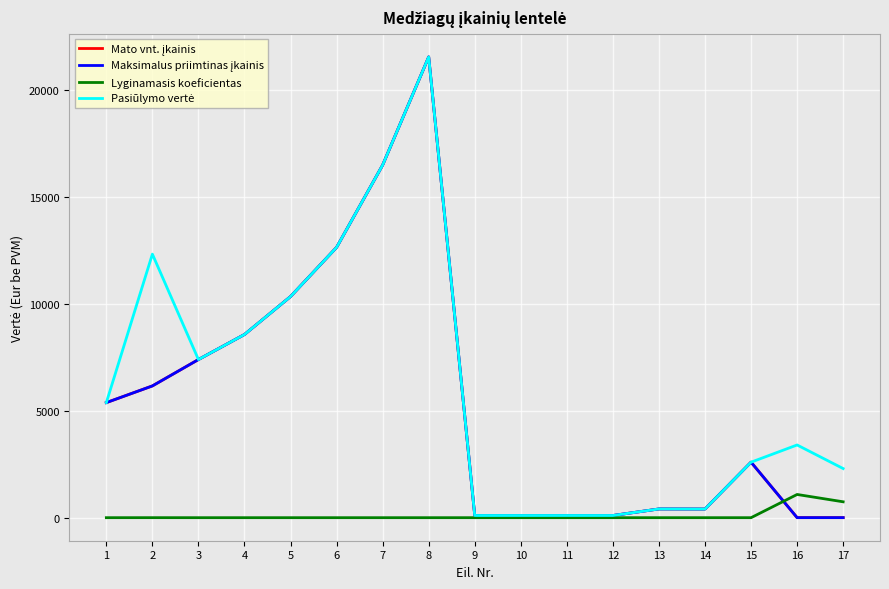

Does the chart have visible grid lines?

Yes